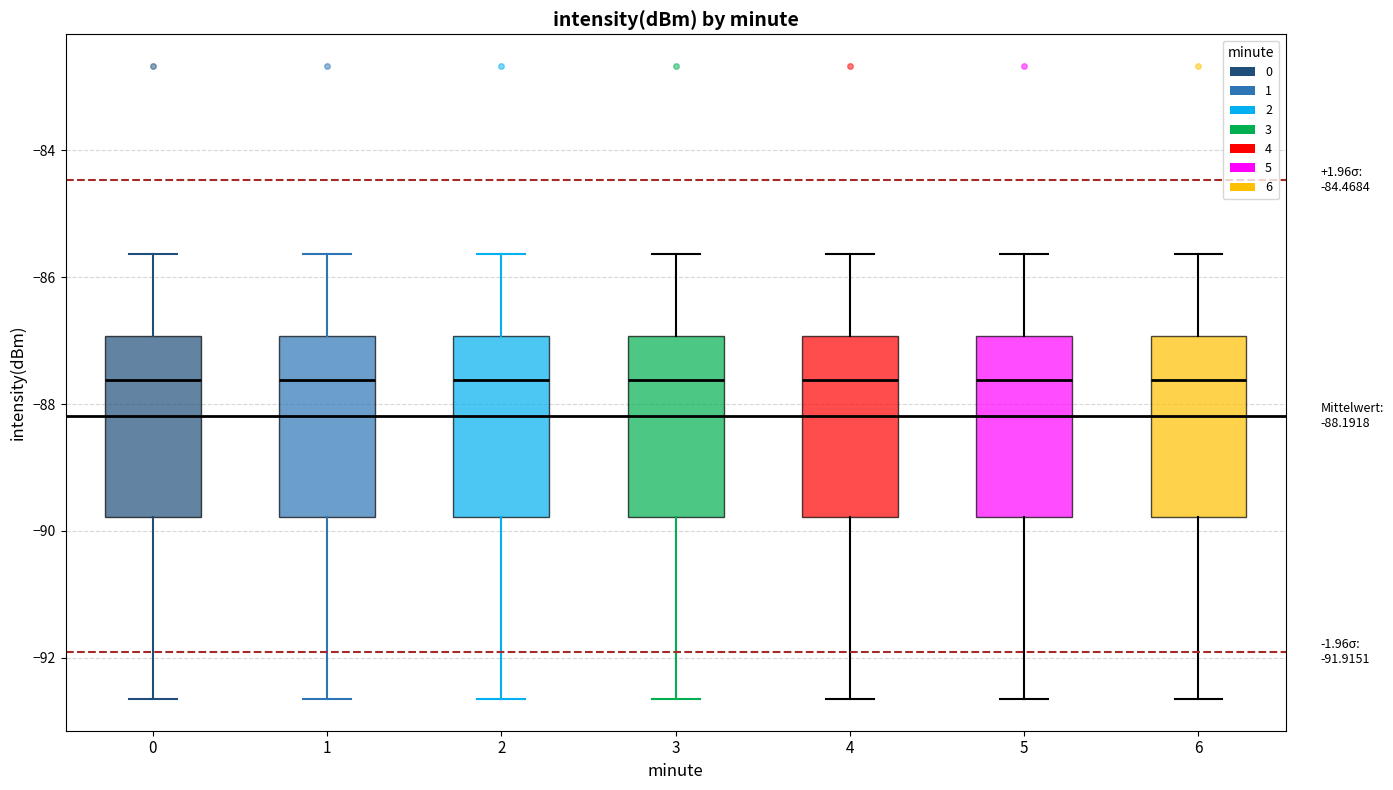

Reading left to right, read every box against the y-axis: the position of its median line, the range the box covers, and the ends of its whiskers. The values are not printed on the chart, so give them approximately, as read against the axis.

0: median -87.6, box -89.8 to -87.0, whiskers -92.6 to -85.6
1: median -87.6, box -89.8 to -87.0, whiskers -92.6 to -85.6
2: median -87.6, box -89.8 to -87.0, whiskers -92.6 to -85.6
3: median -87.6, box -89.8 to -87.0, whiskers -92.6 to -85.6
4: median -87.6, box -89.8 to -87.0, whiskers -92.6 to -85.6
5: median -87.6, box -89.8 to -87.0, whiskers -92.6 to -85.6
6: median -87.6, box -89.8 to -87.0, whiskers -92.6 to -85.6